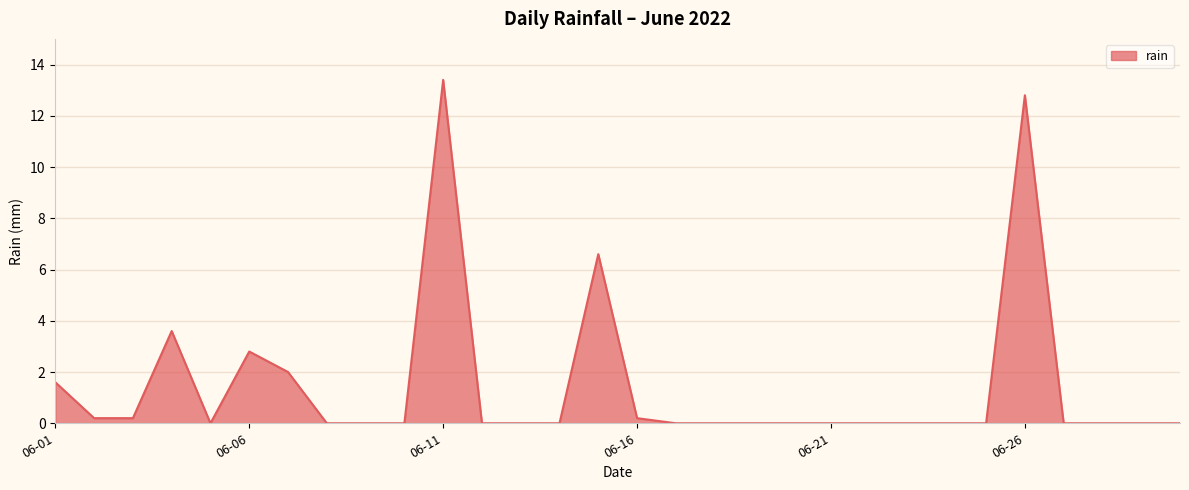

What is the maximum value shown in the chart?

13.4